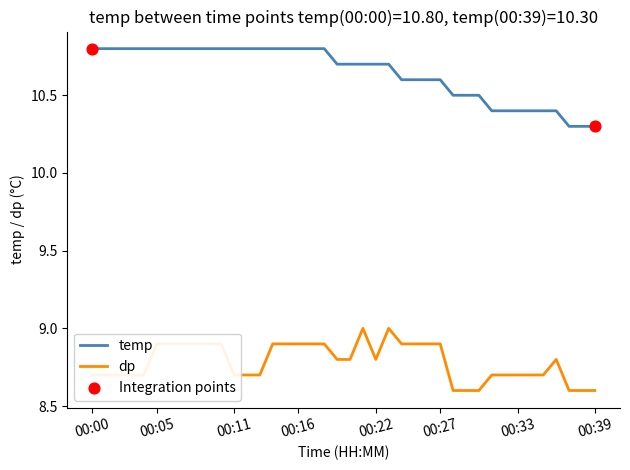

Which series has the largest total across all categories?

temp